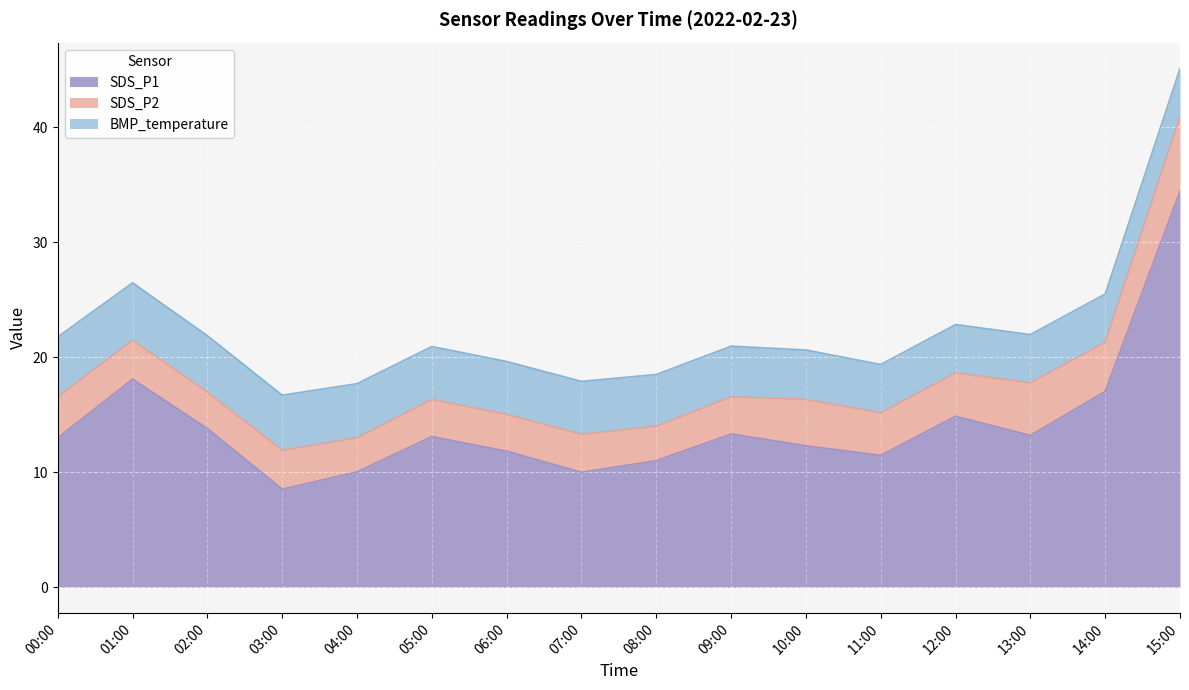

What is the label of the 7th point from the left?

06:00